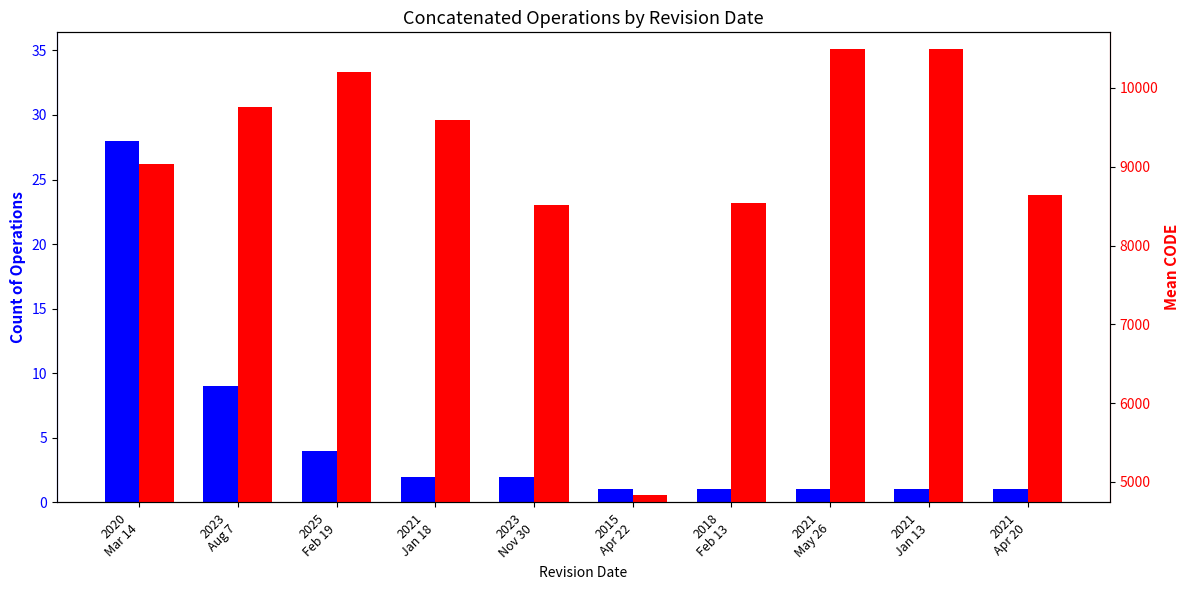

What is the average value of the Mean CODE series?

9012